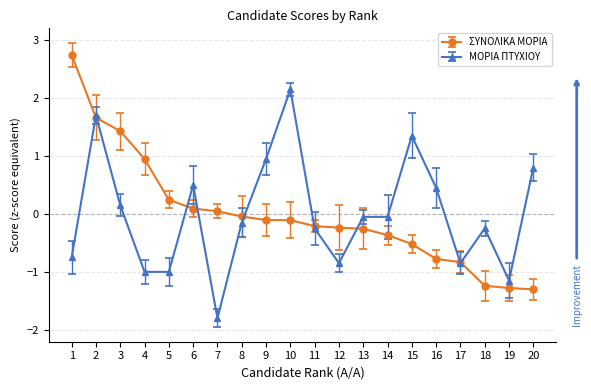

At which label does ΣΥΝΟΛΙΚΑ ΜΟΡΙΑ first exceed 0?

1